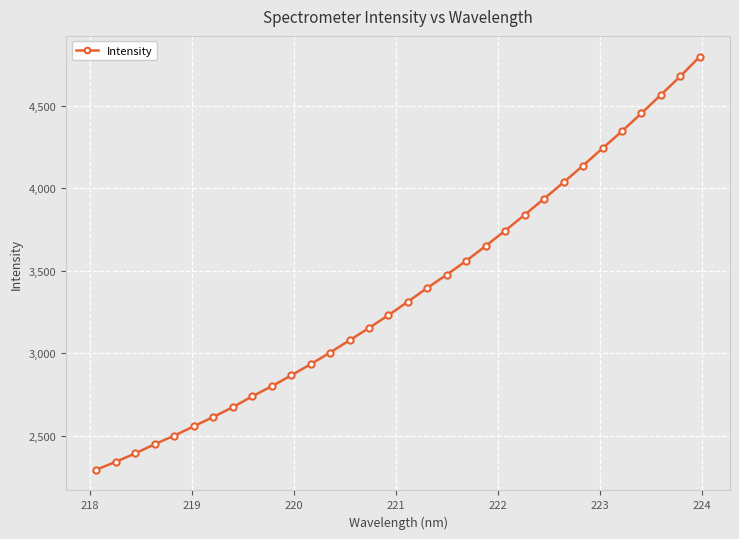

What is the value of the 2nd point from the left?

2340.9